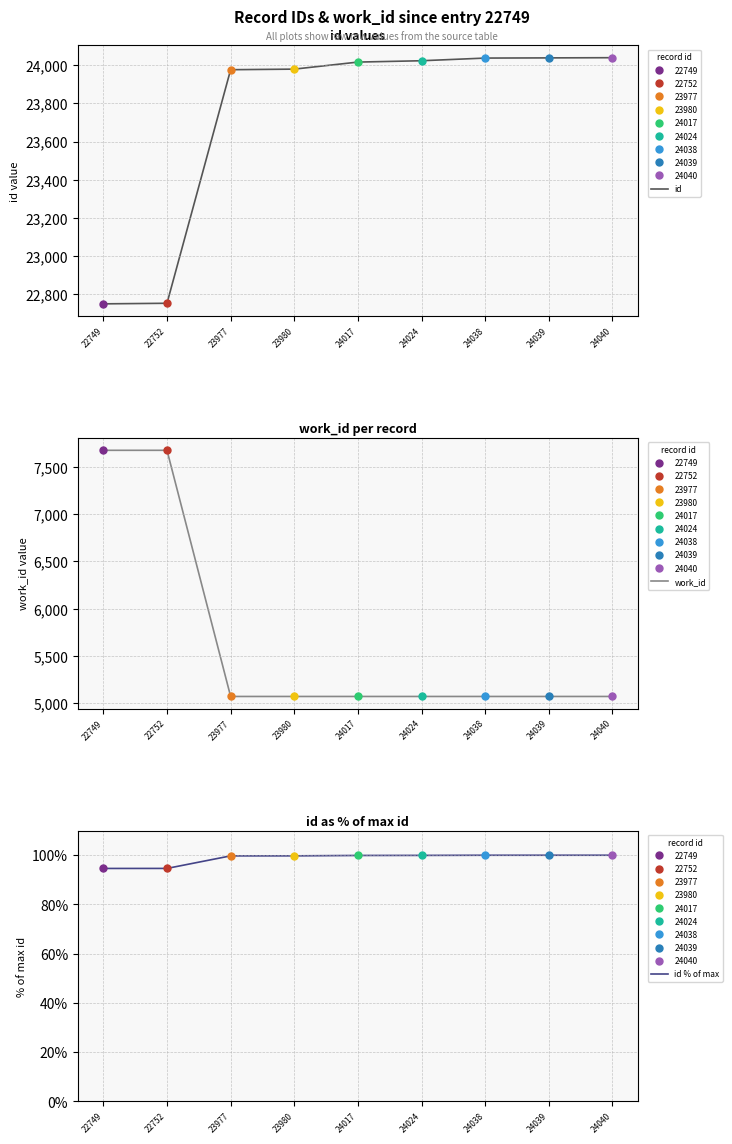

Is it true that id % of max equals 99.9 at 24017?

True